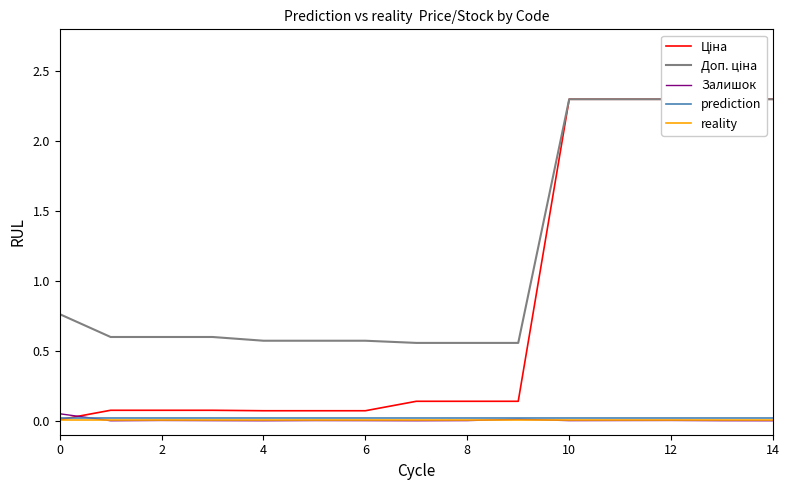

The Залишок series shows 0.0 at 2. True or false?

True